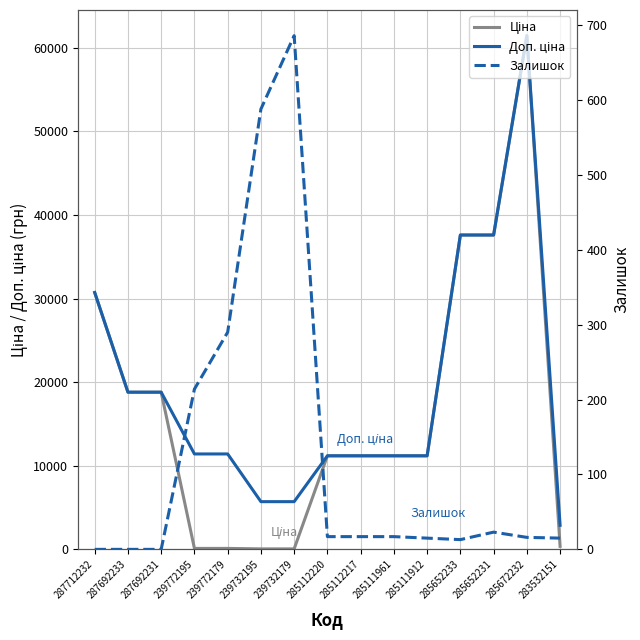

Which category has the highest value in the Доп. ціна series?

285672232